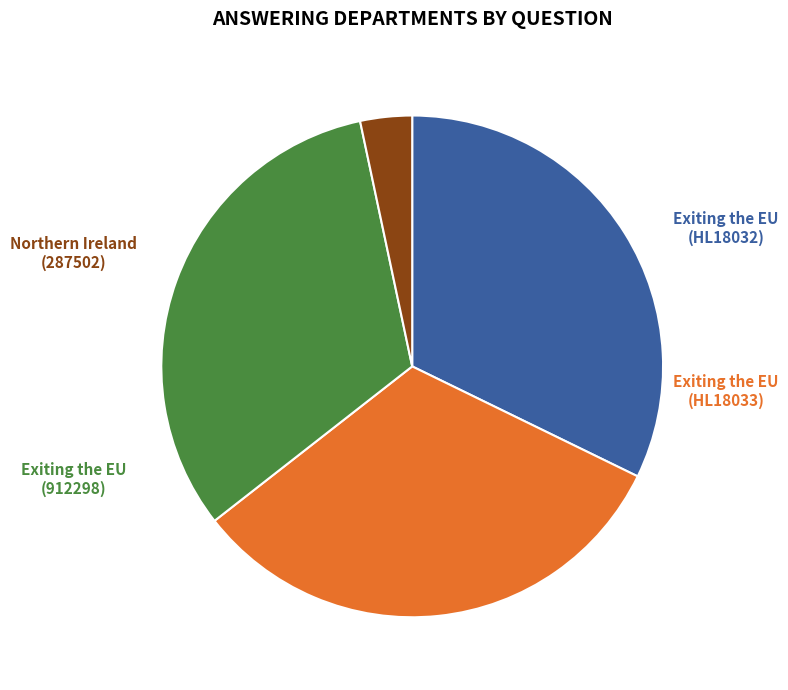

Does any single category account for the majority?

No